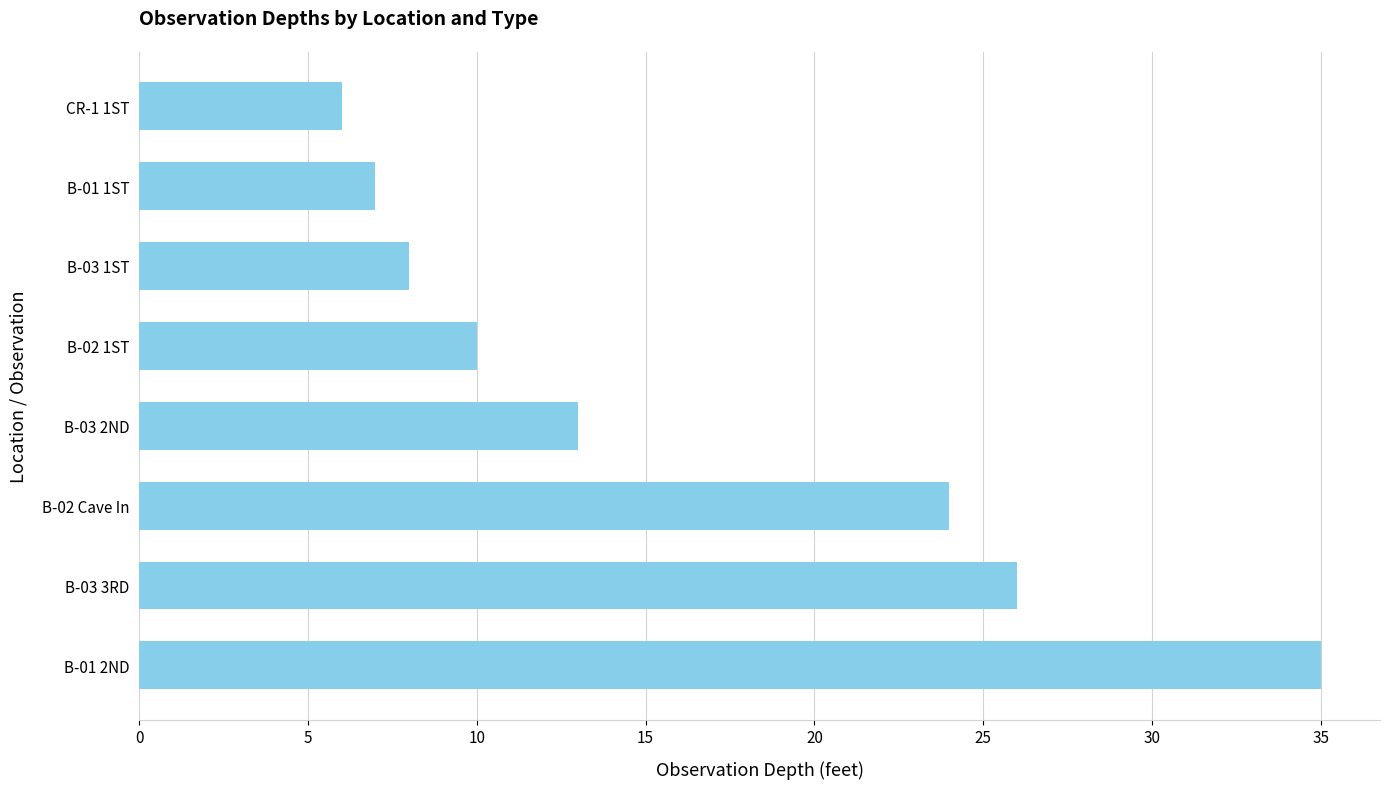

What is the difference between the maximum and second lowest values?

28